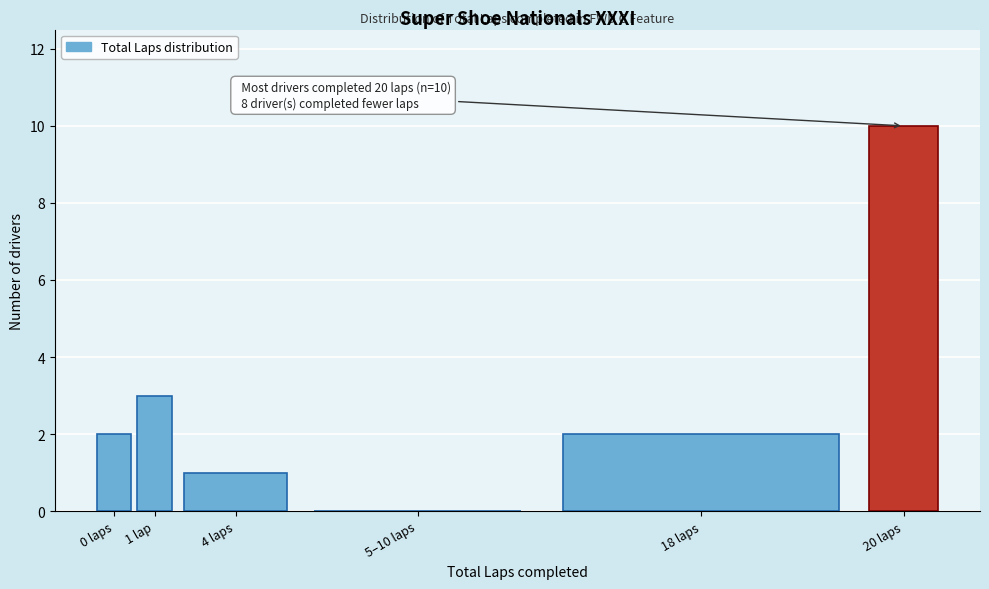

Reading left to right, transcribe all the data shown in this chart.

0 laps=2	1 lap=3	4 laps=1	5–10 laps=0	18 laps=2	20 laps=10